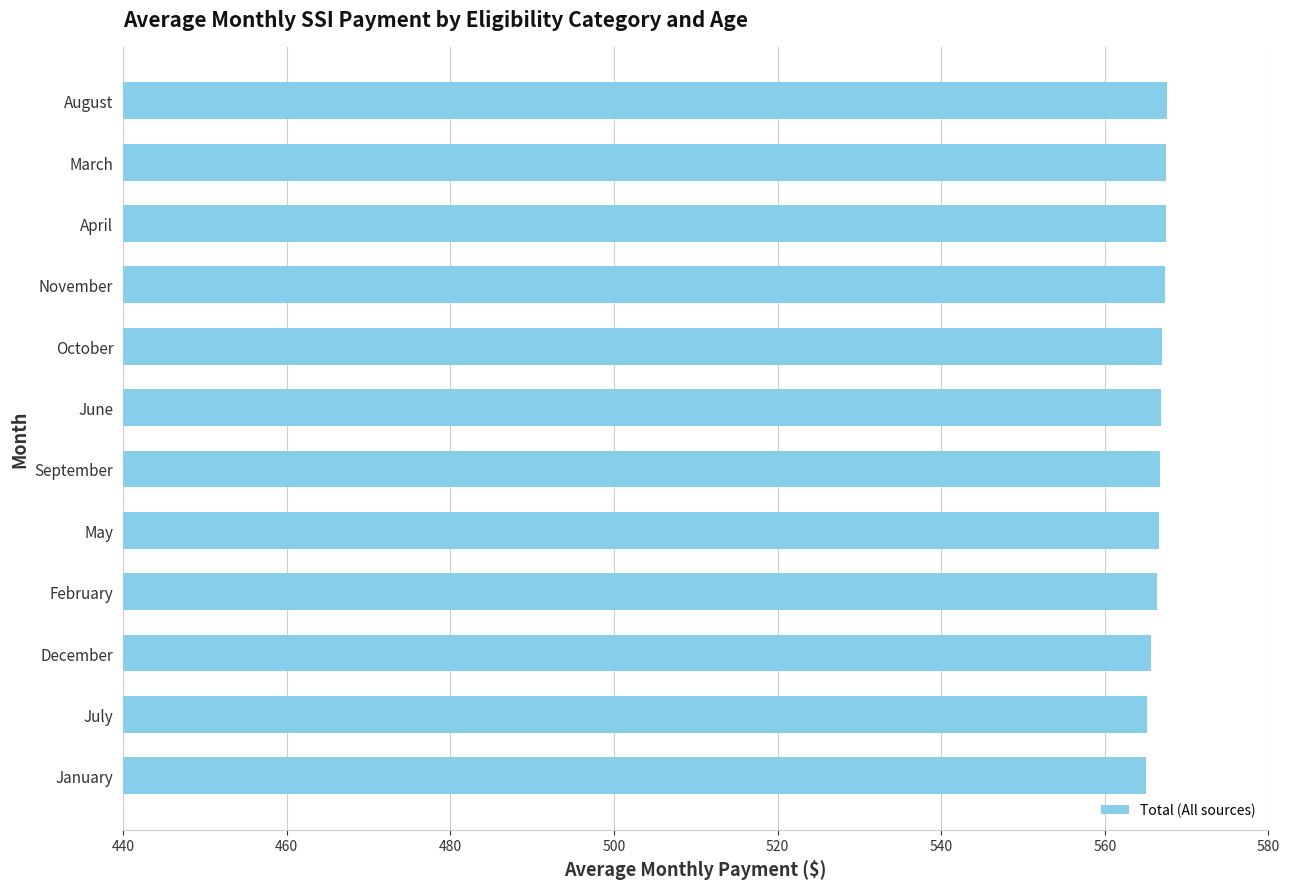

What is the approximate value at March?

567.5